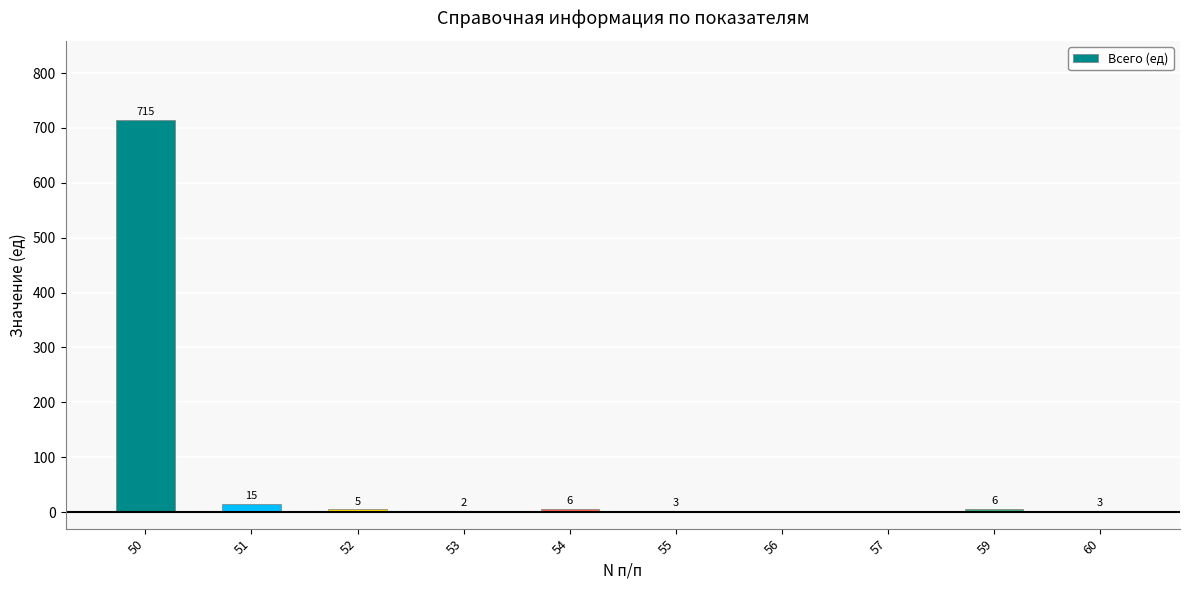

Approximately how many times larger is the value at 54 compared to 52?

1.2